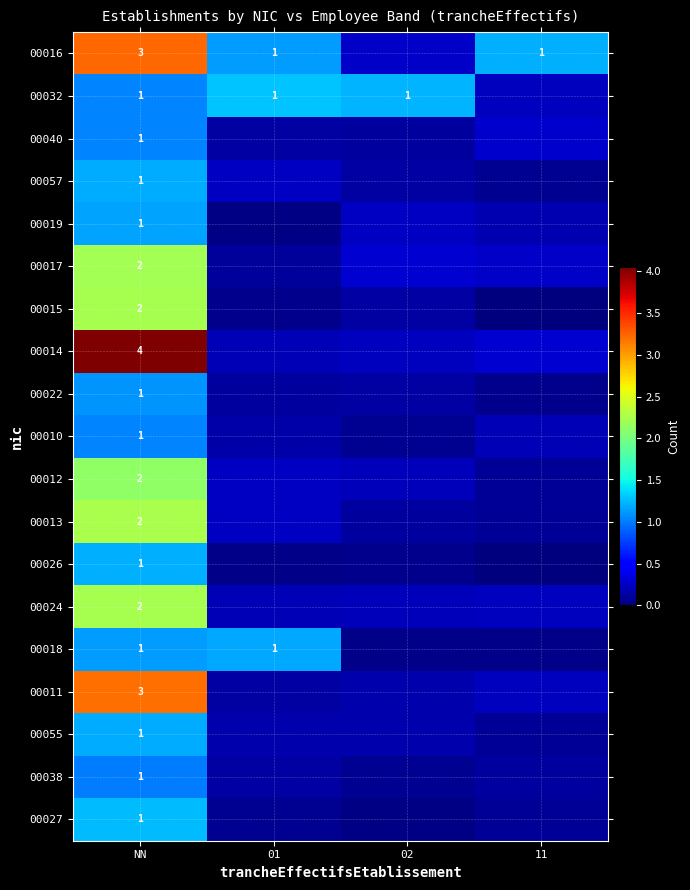

Rank the categories by 00017 value from highest to lowest.

NN, 02, 11, 01